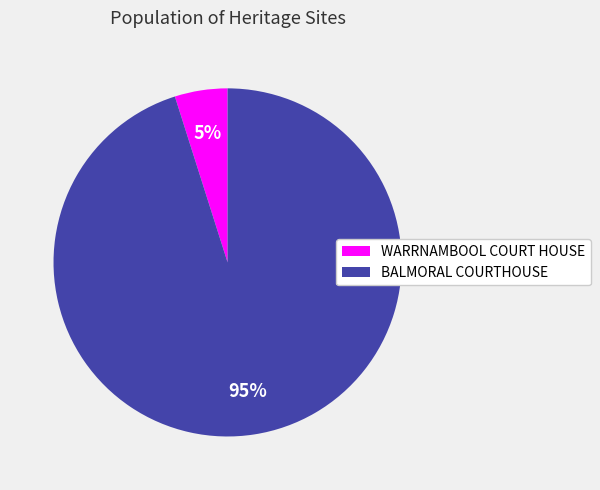

Combined, do BALMORAL COURTHOUSE and WARRNAMBOOL COURT HOUSE account for over 50%?

Yes